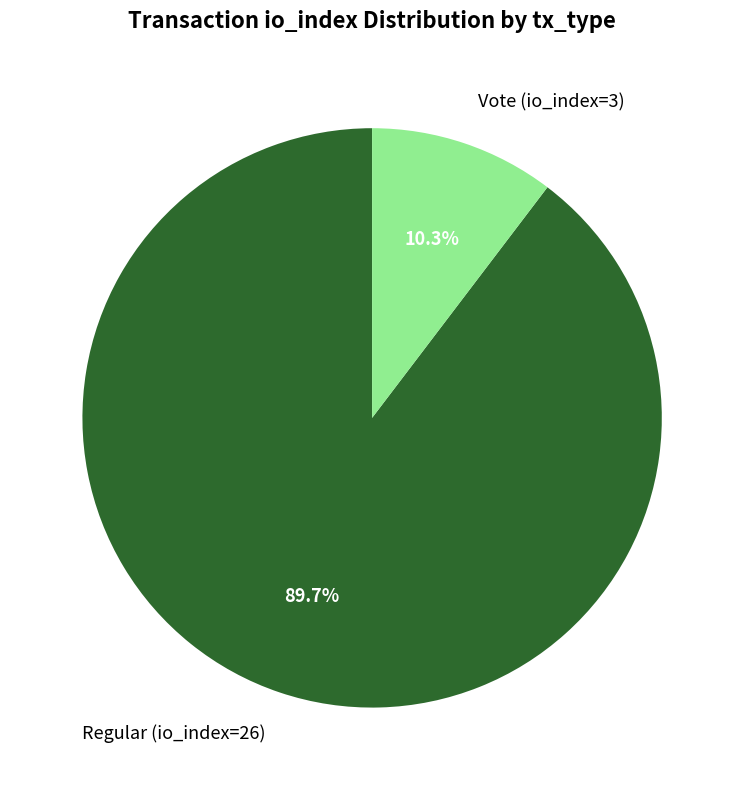

Does Regular (io_index=26) account for over 50% of the chart?

Yes